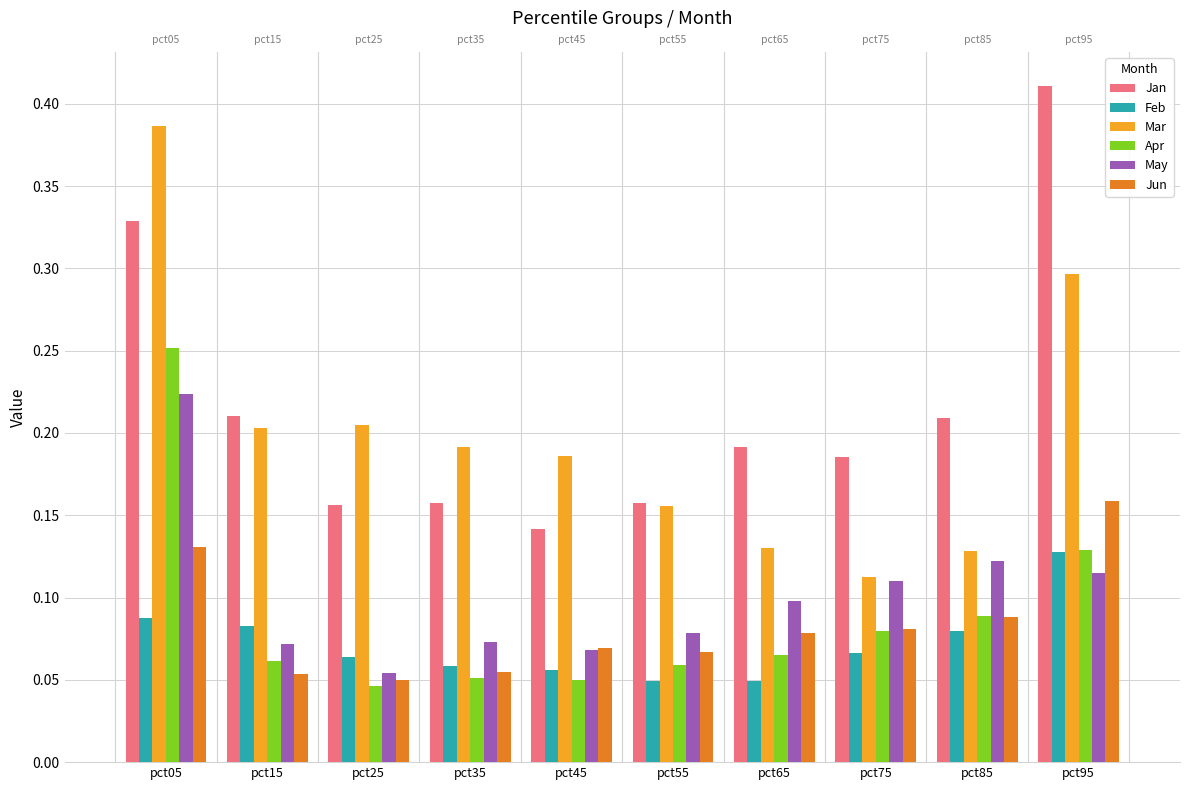

True or false: May has a value of 0.1 at pct45.

True